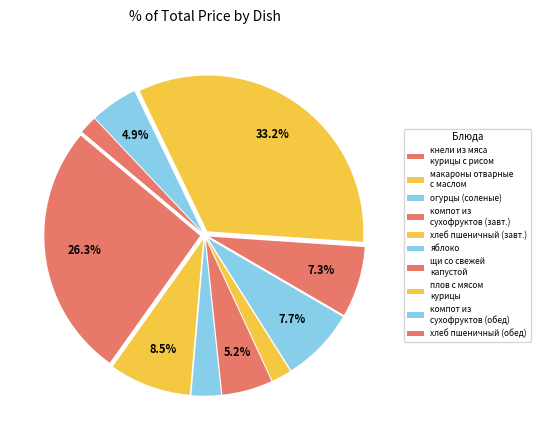

To the nearest percent, what portion does плов с мясом курицы represent?

33%